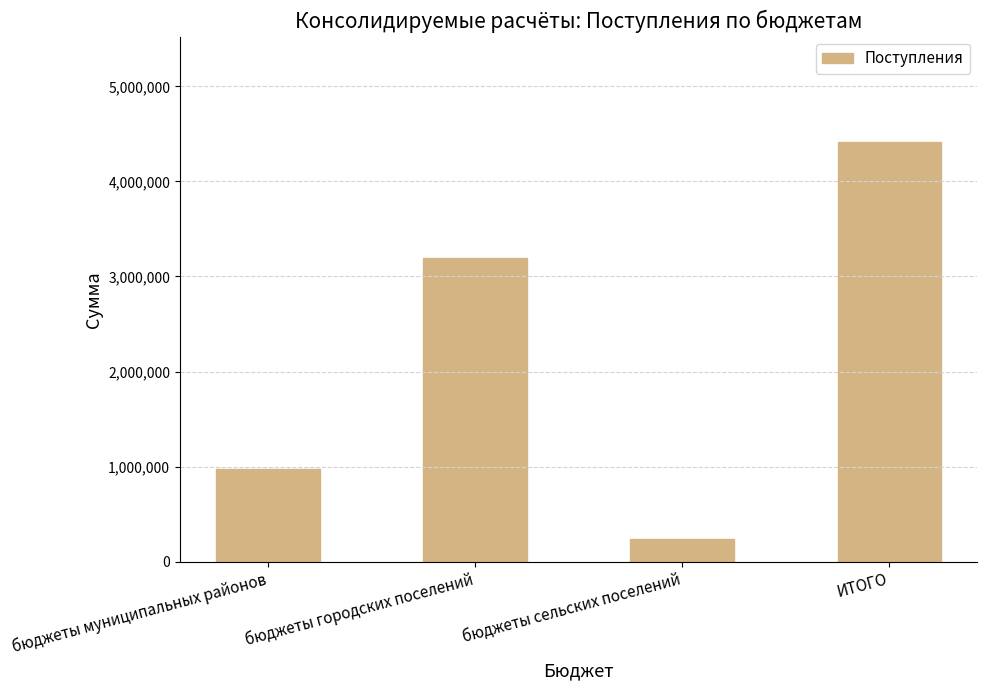

What is the sum of the values at бюджеты городских поселений and ИТОГО?

7613232.1